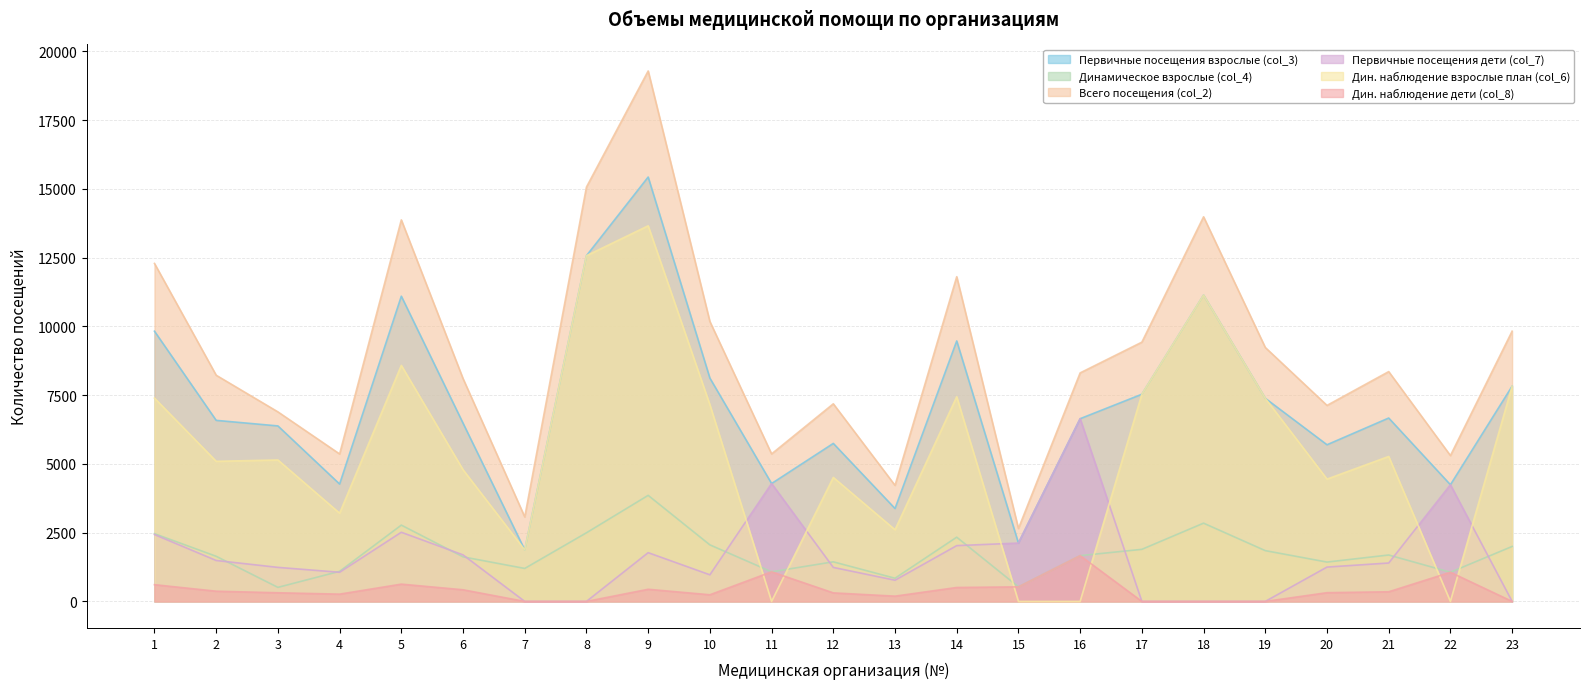

What is the difference between the Первичные посещения взрослые (col_3) values at 7 and 14?

7598